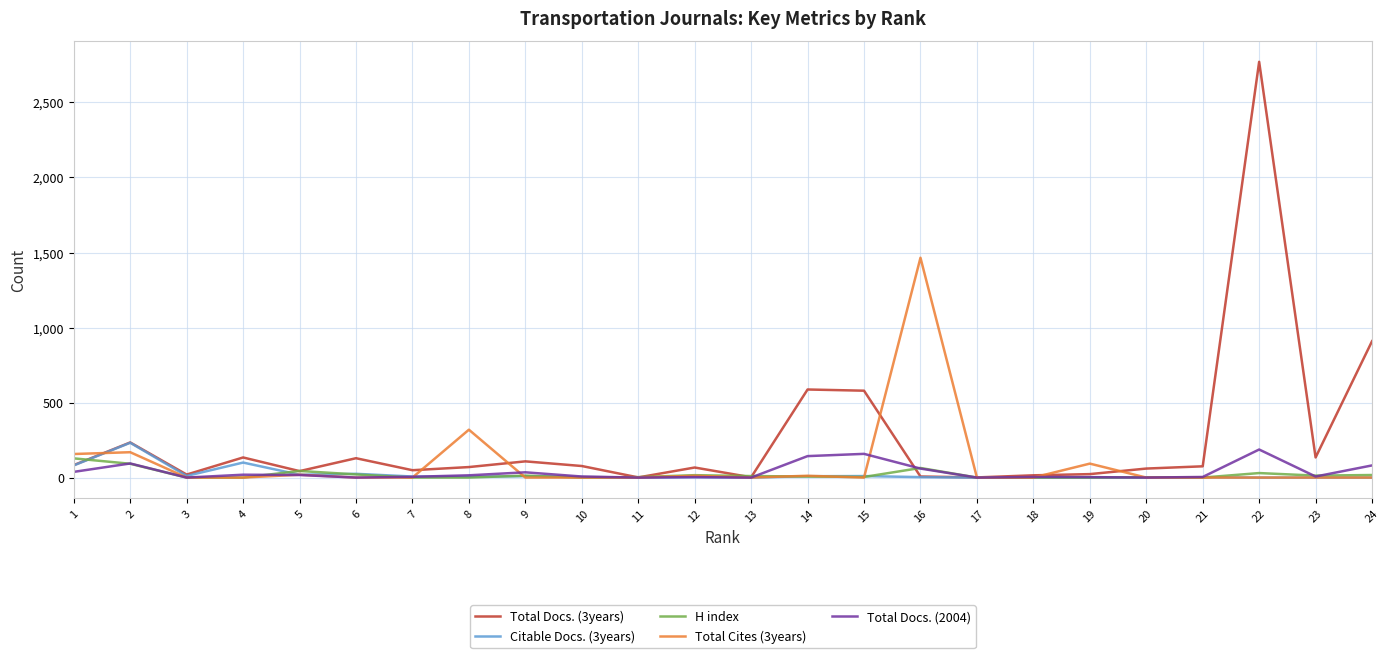

At which category does Total Docs. (3years) reach its first local peak?

2